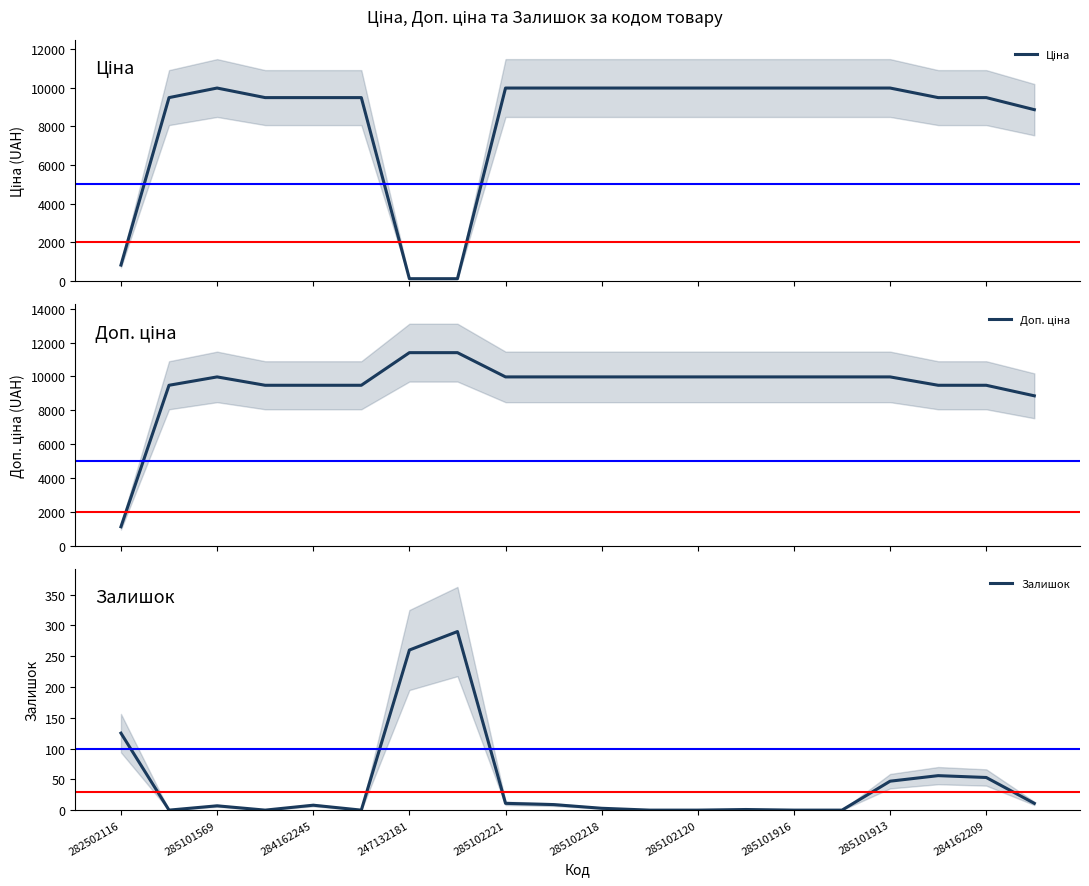

Where is Залишок nearest to the value 145?

282502116